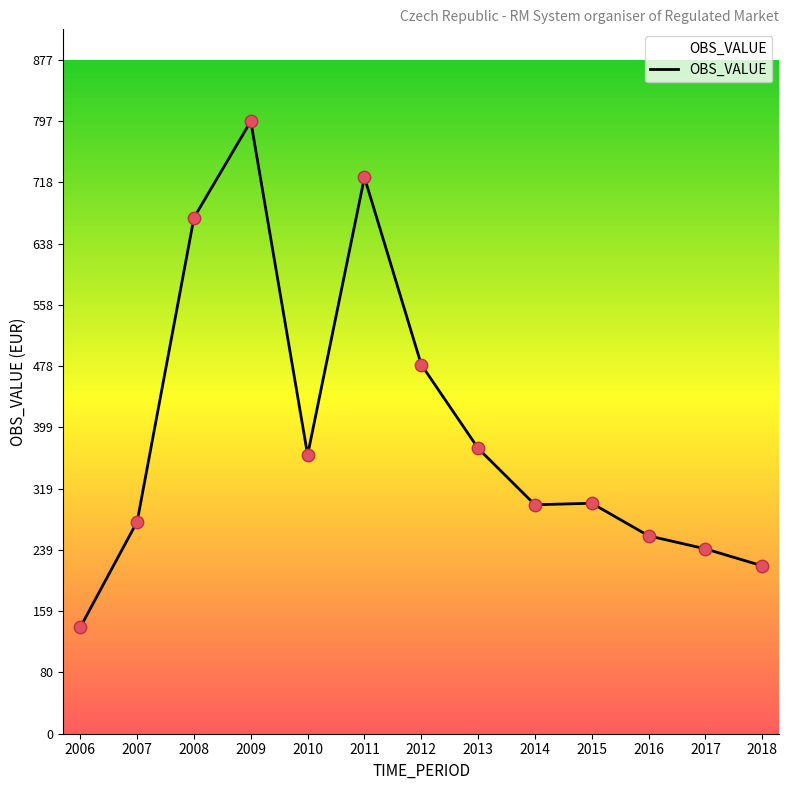

Which has a higher value, 2012 or 2014?

2012